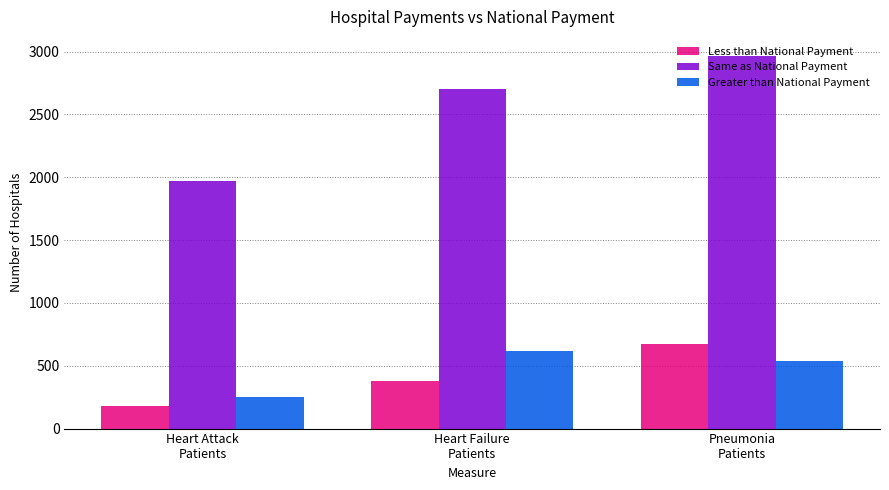

Reading right to left, list all the values displayed in this chart.

Less than National Payment: Pneumonia
Patients=673	Heart Failure
Patients=377	Heart Attack
Patients=182
Same as National Payment: Pneumonia
Patients=2968	Heart Failure
Patients=2702	Heart Attack
Patients=1971
Greater than National Payment: Pneumonia
Patients=541	Heart Failure
Patients=617	Heart Attack
Patients=255